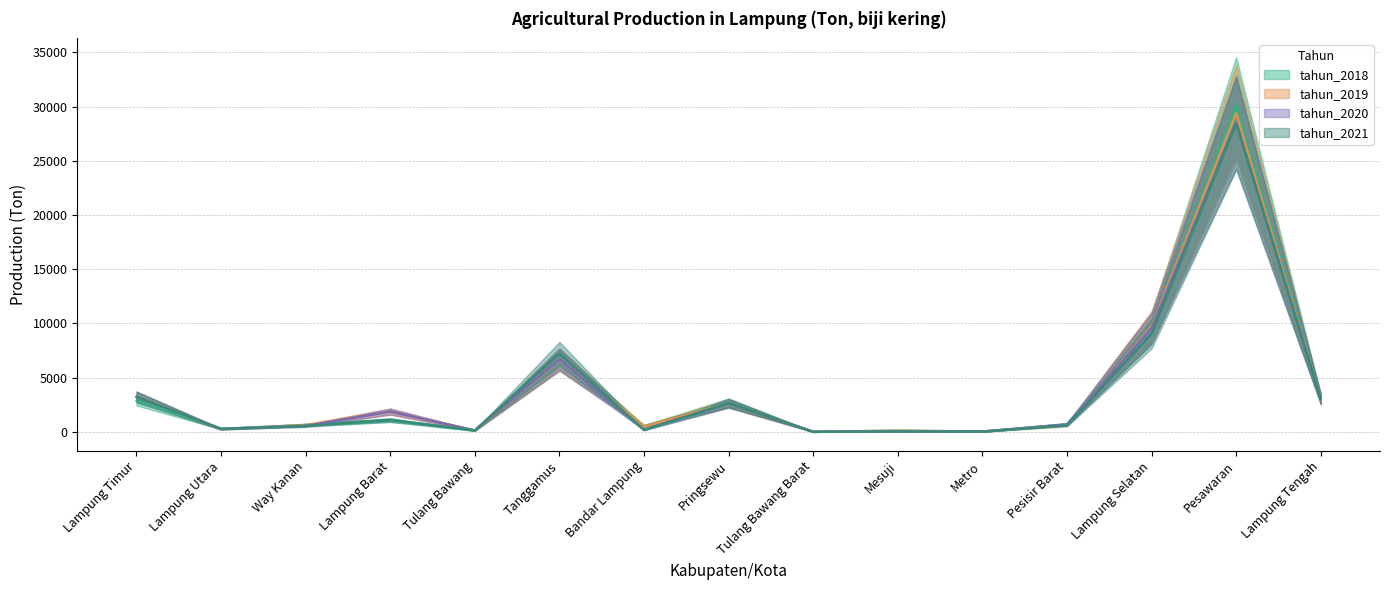

What is the sum of all tahun_2019 values?

58852